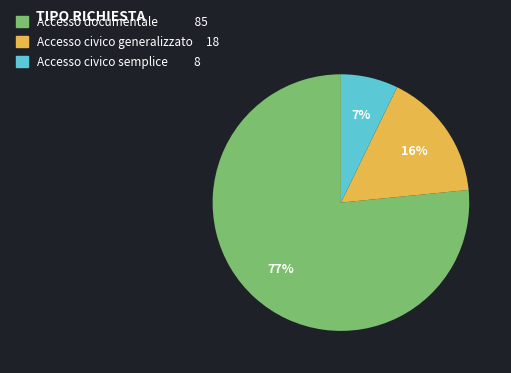

To the nearest percent, what is the average slice percentage?

33%